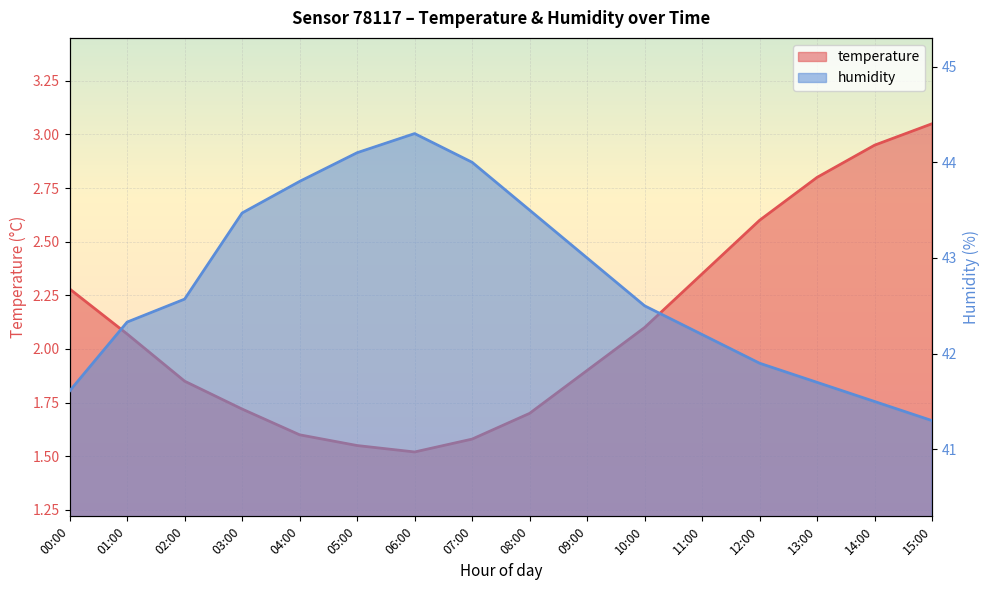

What is the average value of the temperature series?

2.1